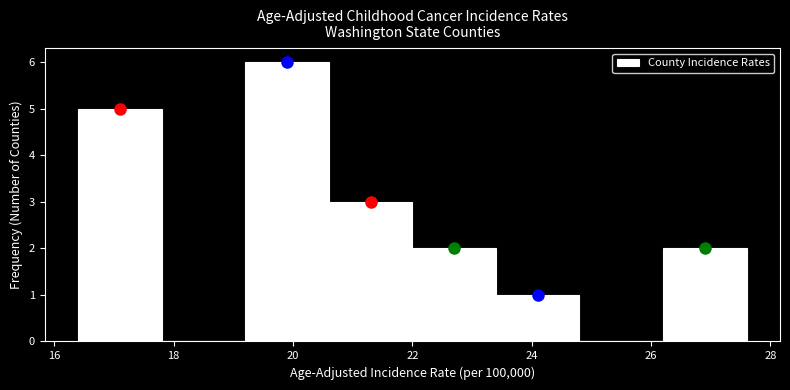

Reading left to right, transcribe this chart: for each bar, give the range it covers on the x-axis and its height. The values are not printed on the chart, so give them approximately, as read against the axis.

16.4 to 17.8: 5
17.8 to 19.2: 0
19.2 to 20.6: 6
20.6 to 22.0: 3
22.0 to 23.4: 2
23.4 to 24.8: 1
24.8 to 26.2: 0
26.2 to 27.6: 2